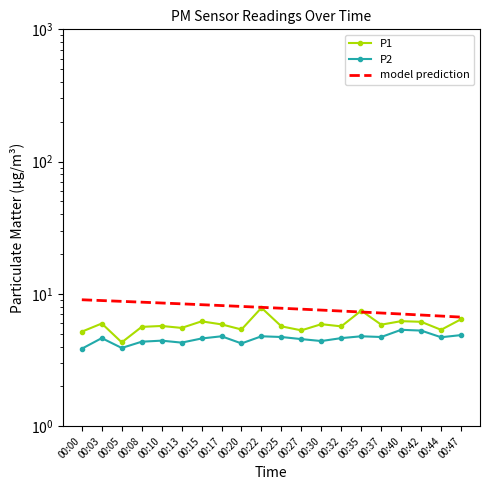

Rank the series by their average value, from lowest to highest.

P2, P1, model prediction